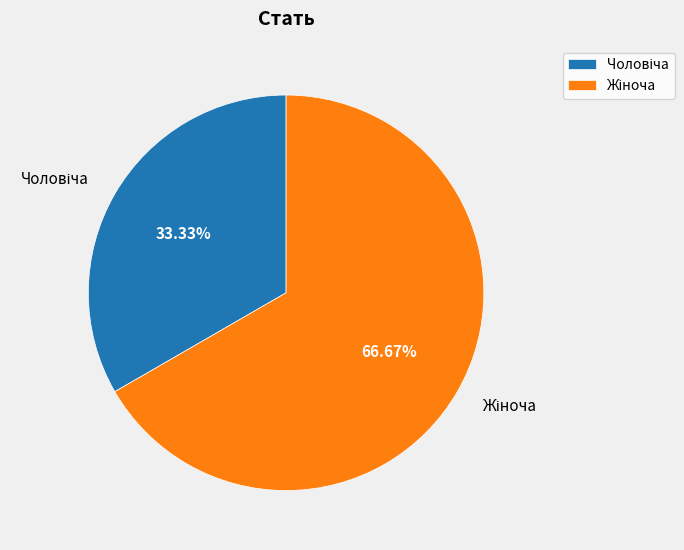

How many slices are in this pie chart?

2